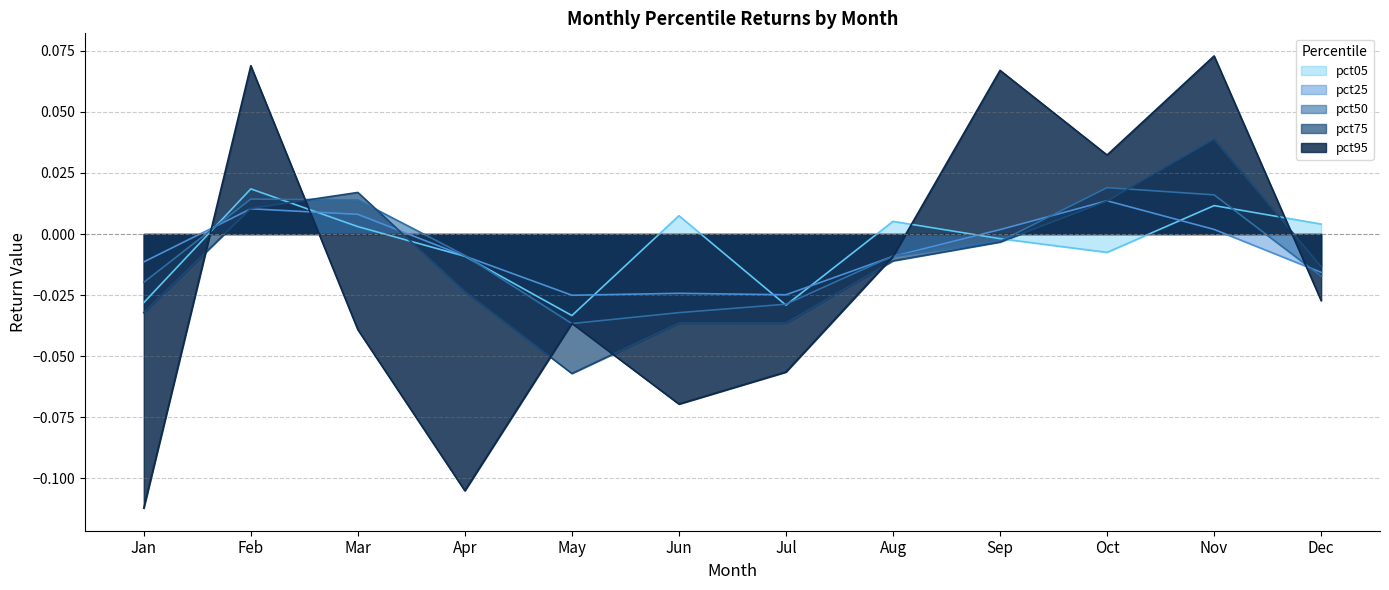

Which series ends up on top after the final intersection of pct25 and pct50?

pct25